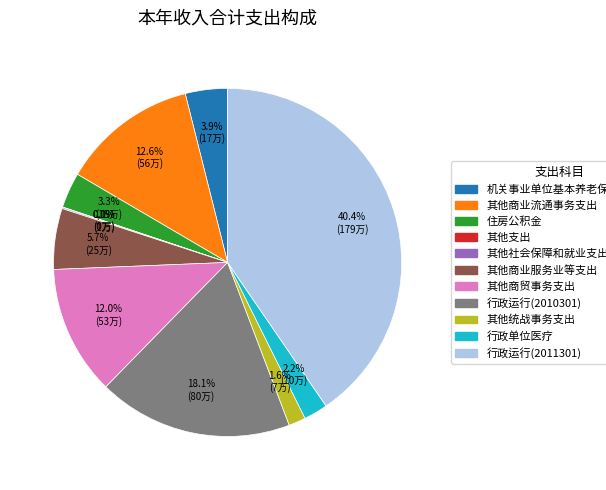

Which slice is the largest?

行政运行(2011301)